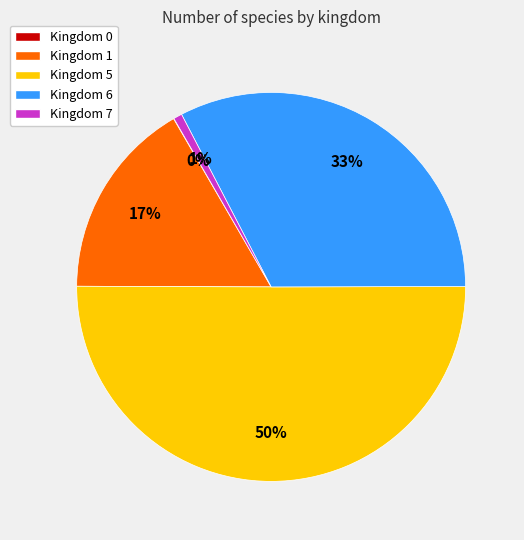

To the nearest percent, what is the average slice percentage?

20%